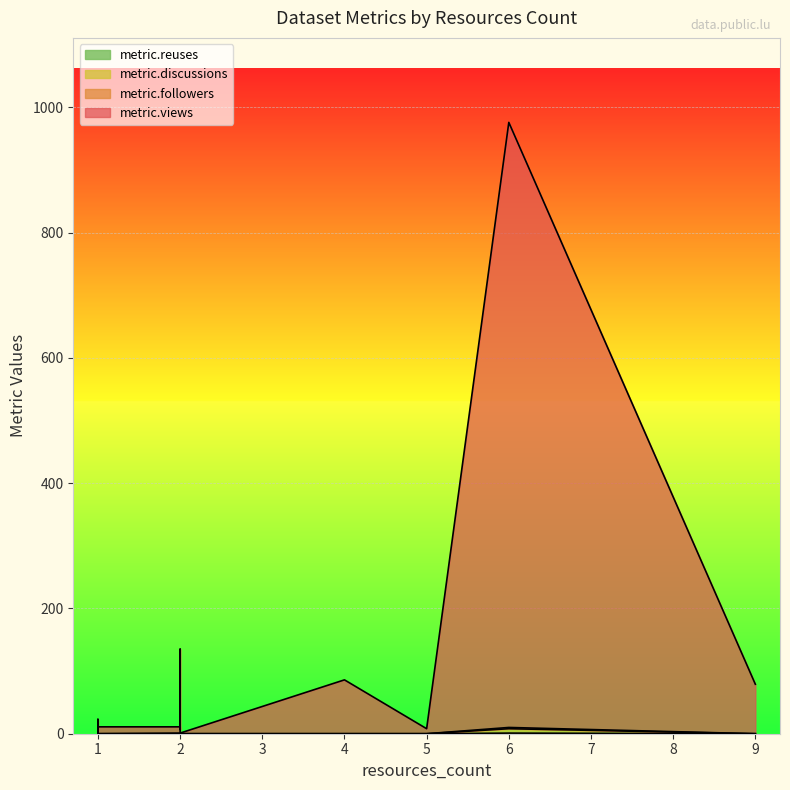

What are all the series names shown in the legend?

metric.views, metric.followers, metric.discussions, metric.reuses